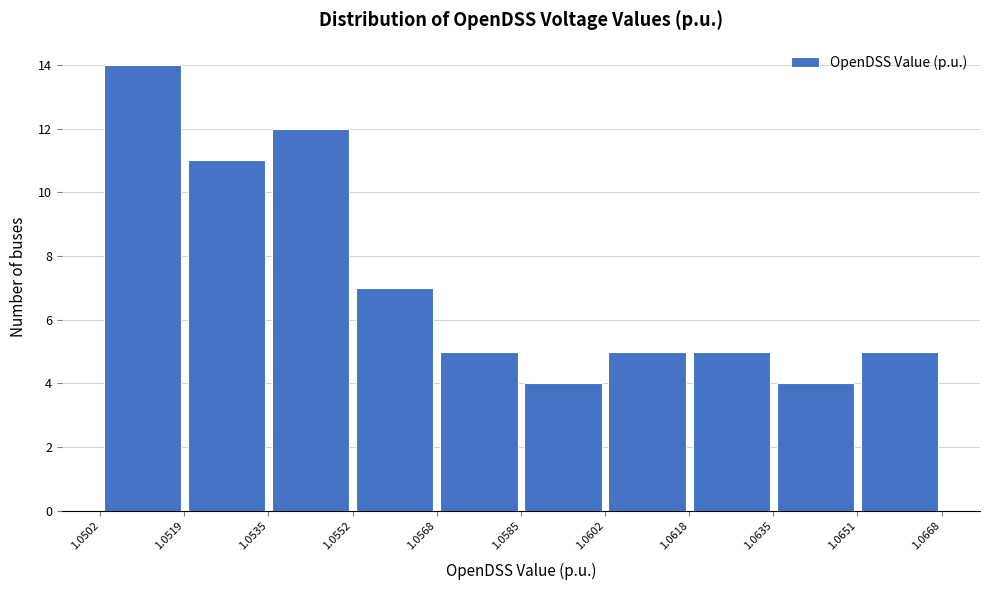

Reading left to right, list every bar in this chart as the range it spans on the x-axis followed by its height. The values are not printed on the chart, so give them approximately, as read against the axis.

1.0502 to 1.0519: 14
1.0519 to 1.0535: 11
1.0535 to 1.0552: 12
1.0552 to 1.0568: 7
1.0568 to 1.0585: 5
1.0585 to 1.0602: 4
1.0602 to 1.0618: 5
1.0618 to 1.0635: 5
1.0635 to 1.0651: 4
1.0651 to 1.0668: 5